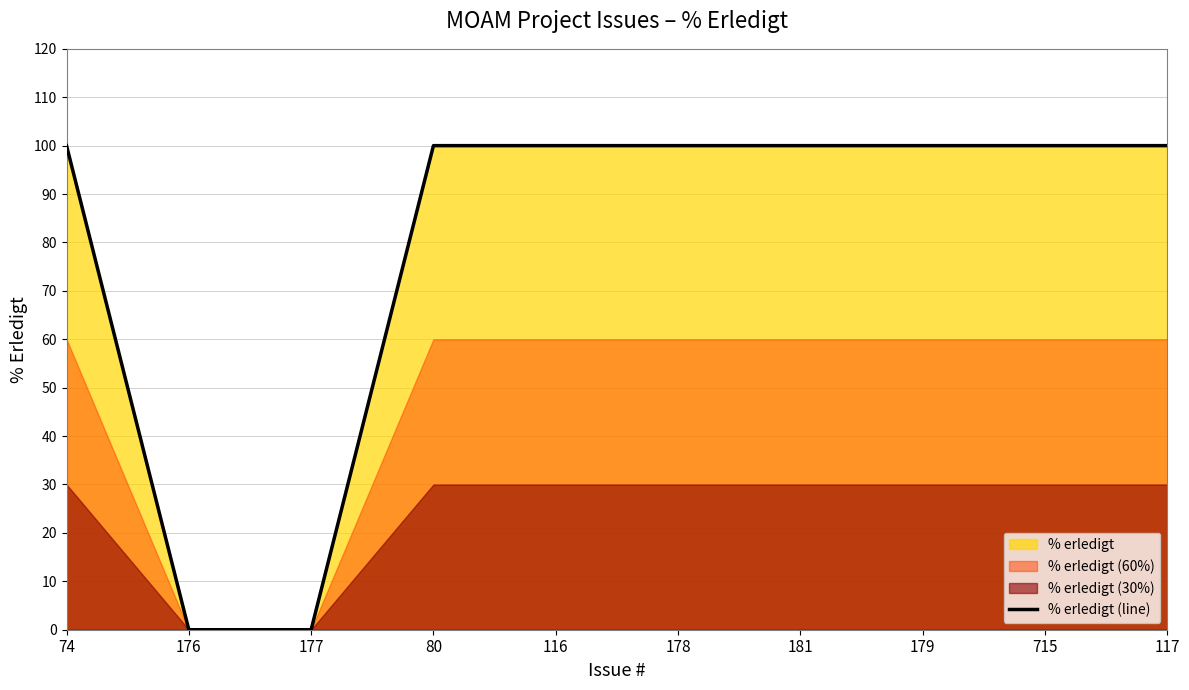

What is the difference between the maximum and minimum values?

100